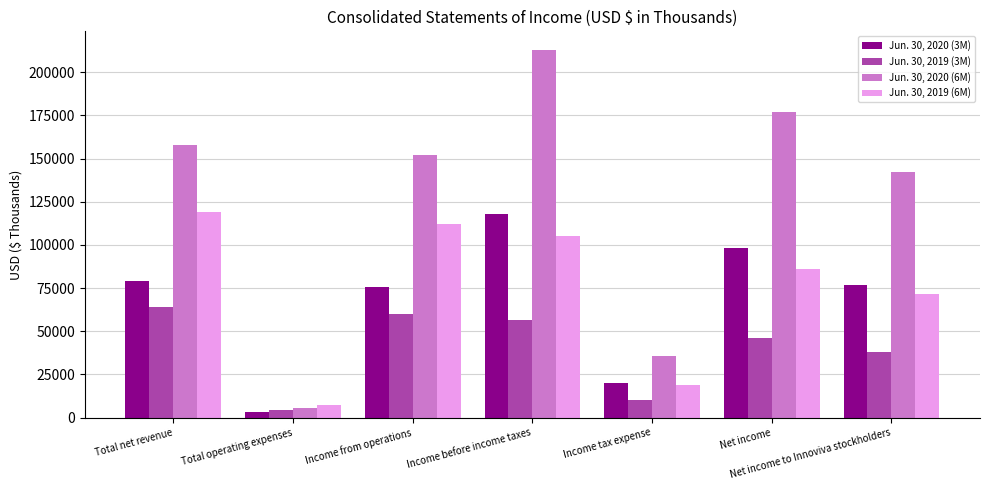

Reading left to right, what are all the values shown in this chart?

Jun. 30, 2020 (3M): Total net revenue=78946	Total operating expenses=3155	Income from operations=75791	Income before income taxes=118116	Income tax expense=19891	Net income=98225	Net income to Innoviva stockholders=76844
Jun. 30, 2019 (3M): Total net revenue=64107	Total operating expenses=4347	Income from operations=59760	Income before income taxes=56494	Income tax expense=10433	Net income=46061	Net income to Innoviva stockholders=37740
Jun. 30, 2020 (6M): Total net revenue=157624	Total operating expenses=5718	Income from operations=151906	Income before income taxes=213000	Income tax expense=35823	Net income=177177	Net income to Innoviva stockholders=142281
Jun. 30, 2019 (6M): Total net revenue=119290	Total operating expenses=7362	Income from operations=111928	Income before income taxes=105021	Income tax expense=18941	Net income=86080	Net income to Innoviva stockholders=71530